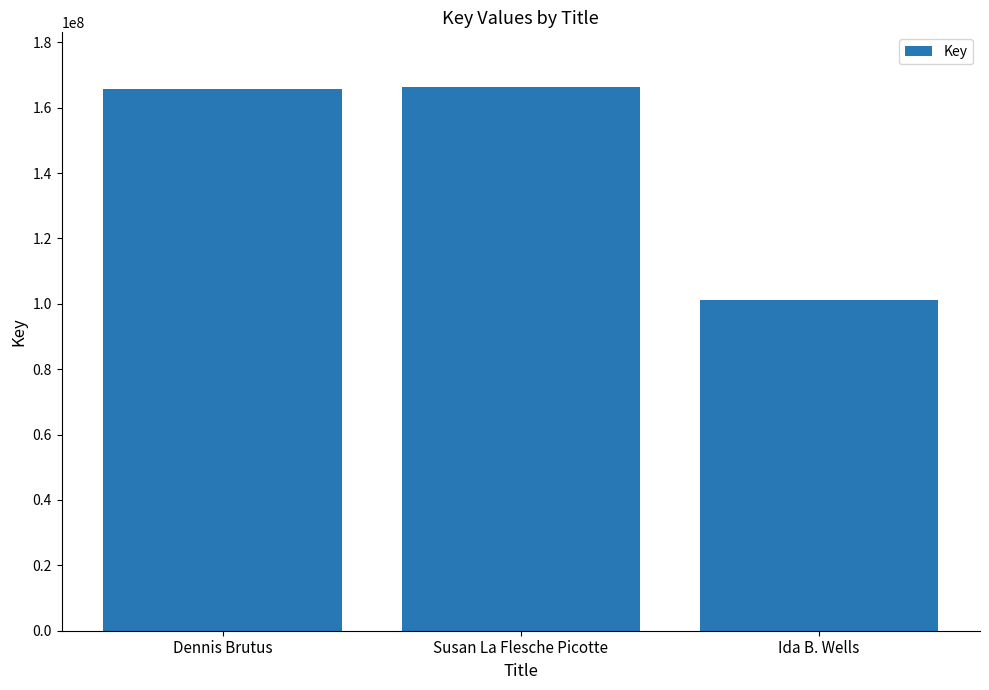

What is the greatest value displayed?

166408196